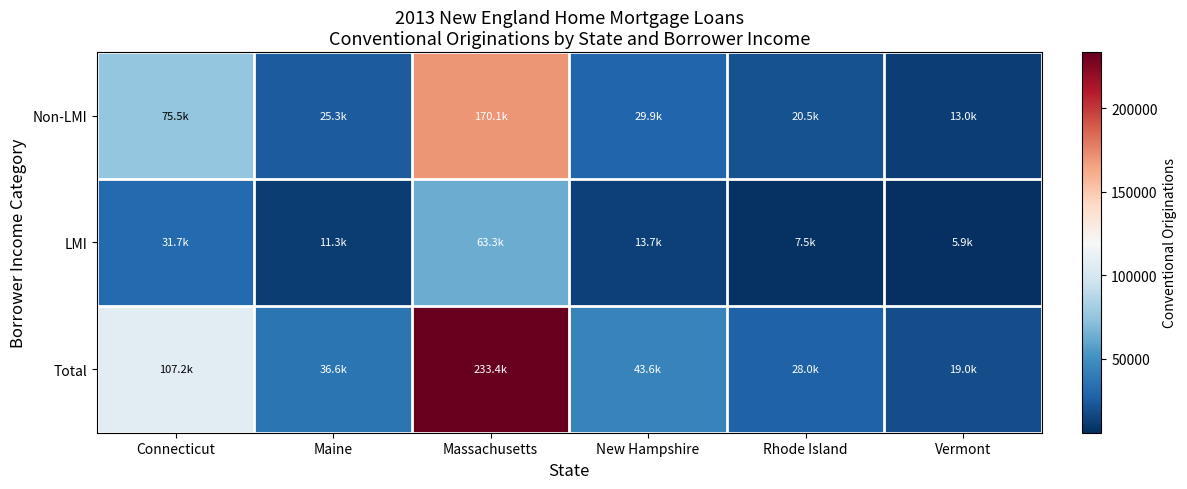

What is the minimum value shown in the chart?

5922